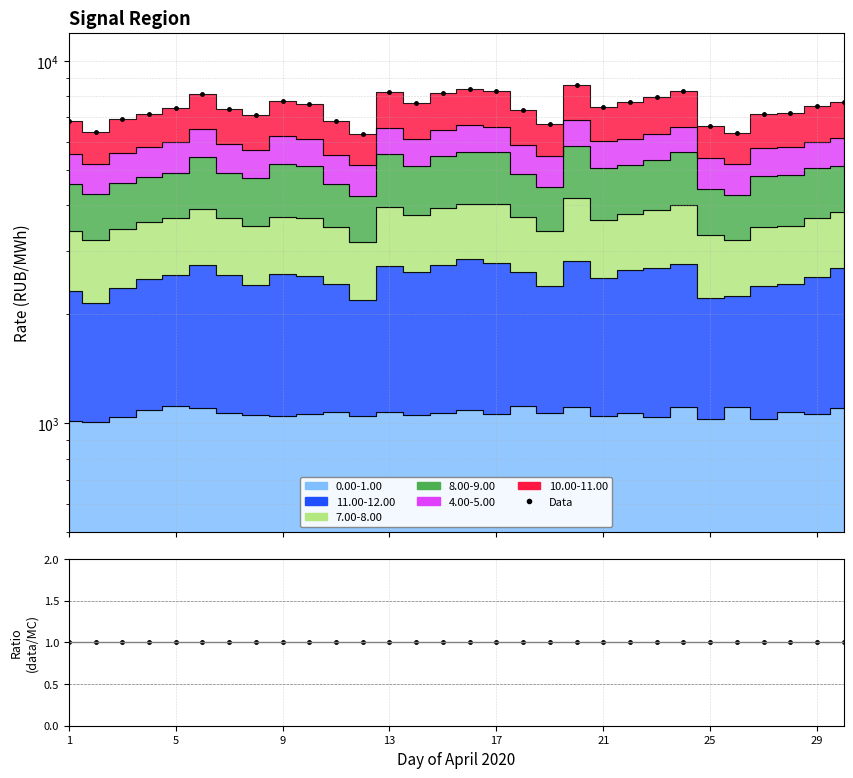

True or false: Data and data/MC intersect in this chart.

False